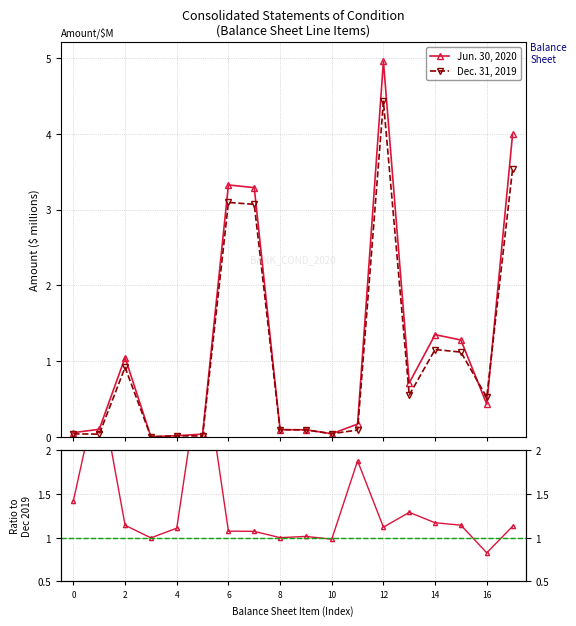

True or false: Jun. 30, 2020 and Jun. 30, 2020 / Dec. 31, 2019 cross at least once.

True